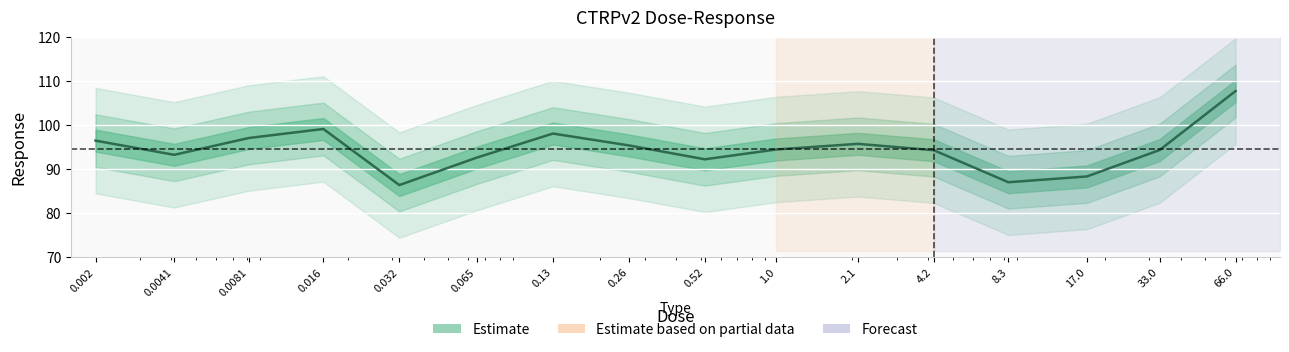

Is it true that the value at 0.016 is 99.1?

True